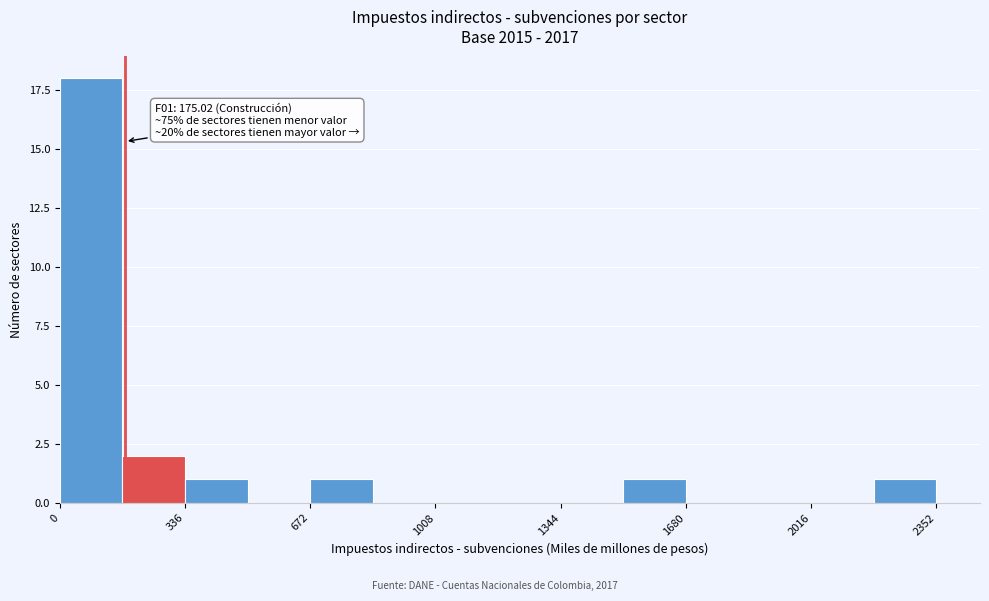

Read against the x-axis, roughly where is the centre of the tallest bar?

100